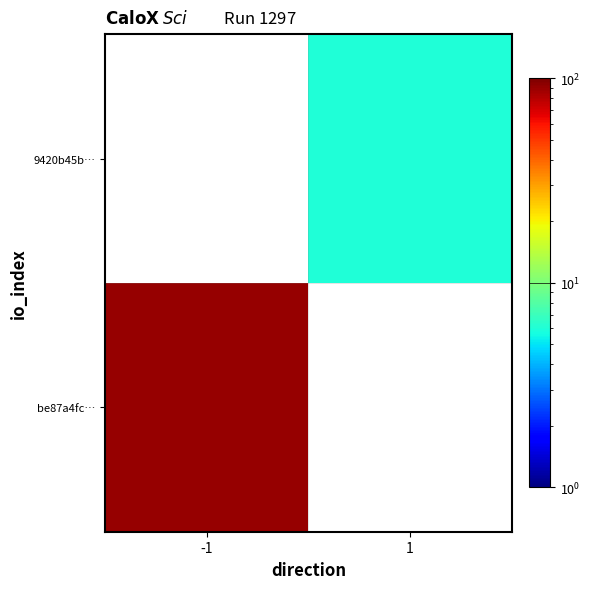

What is the maximum value shown in the chart?

90.0